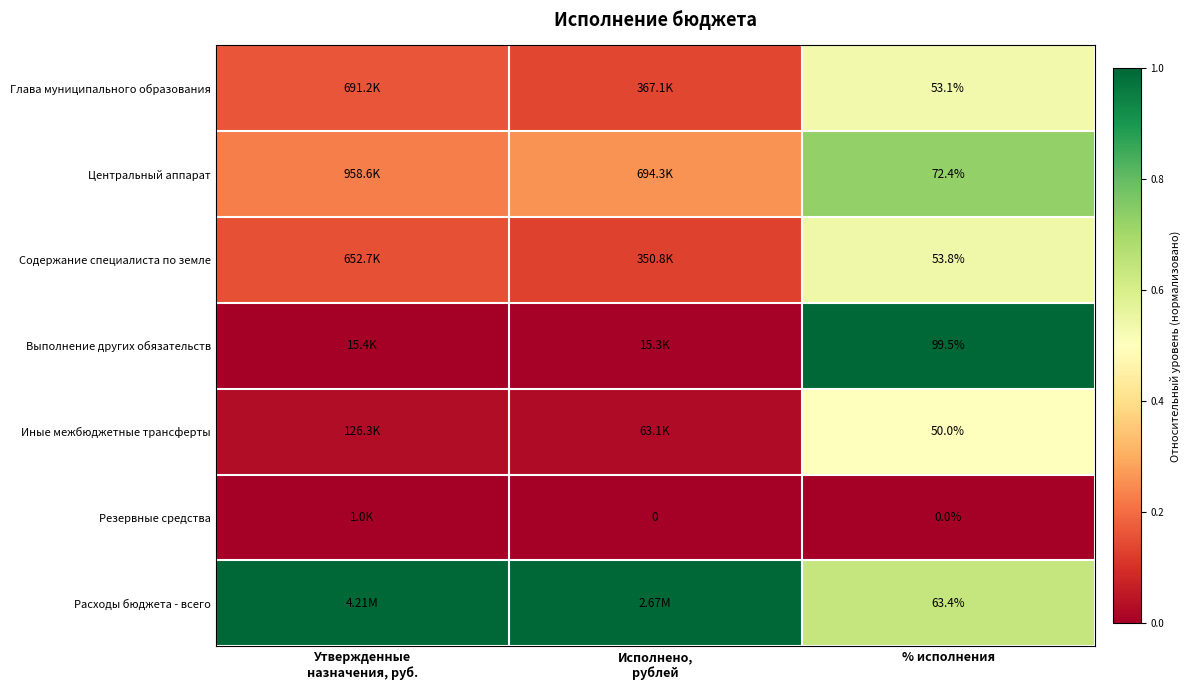

Between Утвержденные назначения, руб. and Исполнено, рублей, which series saw the biggest shift?

Центральный аппарат